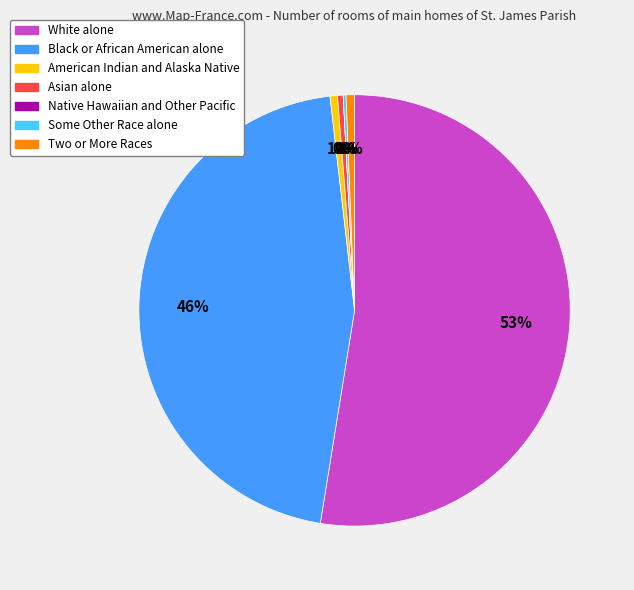

Does White alone represent more than half of the total?

Yes